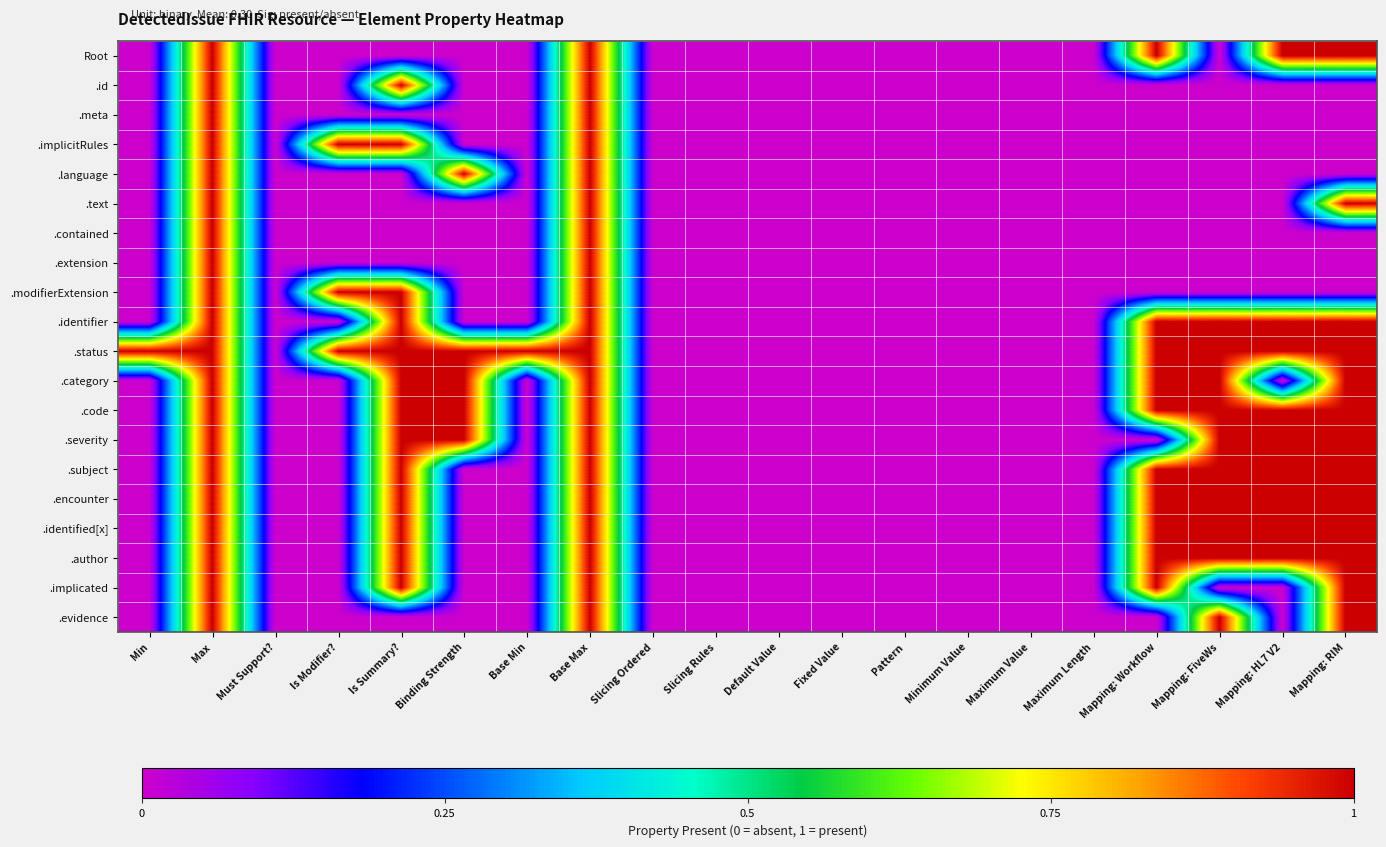

What is the total value across all series at Binding Strength?

5